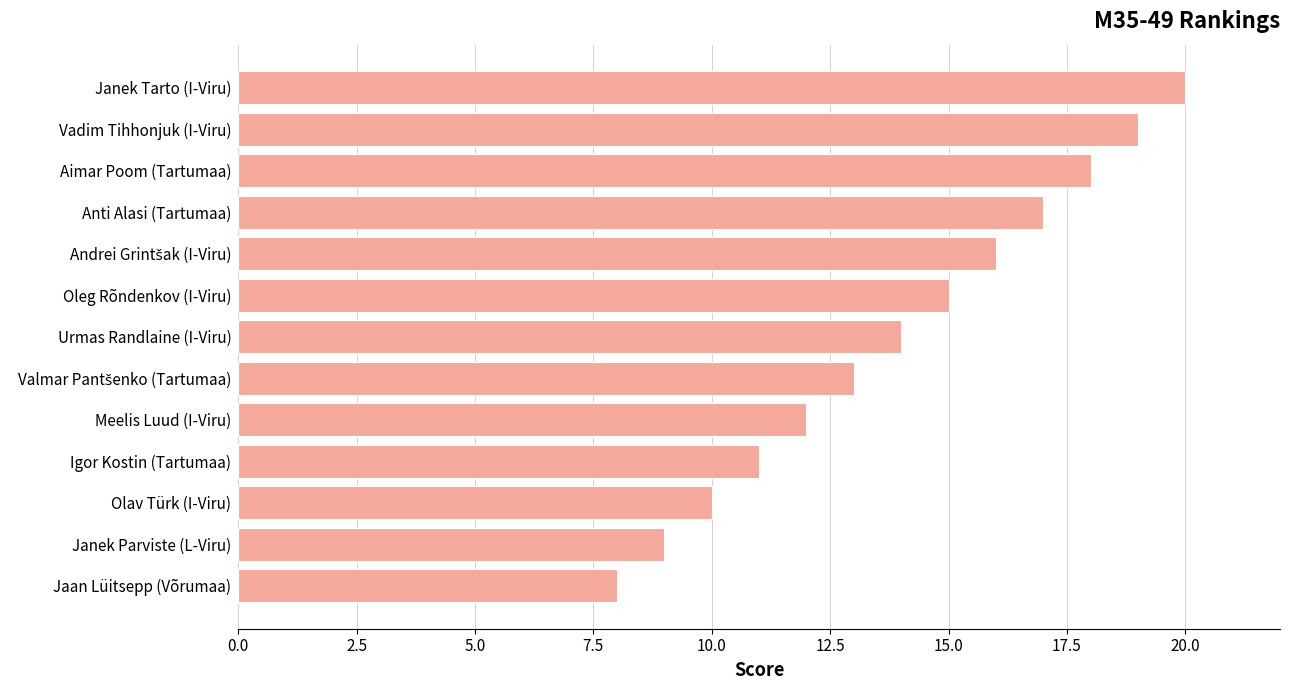

The value at Urmas Randlaine (I-Viru) is 4. True or false?

False